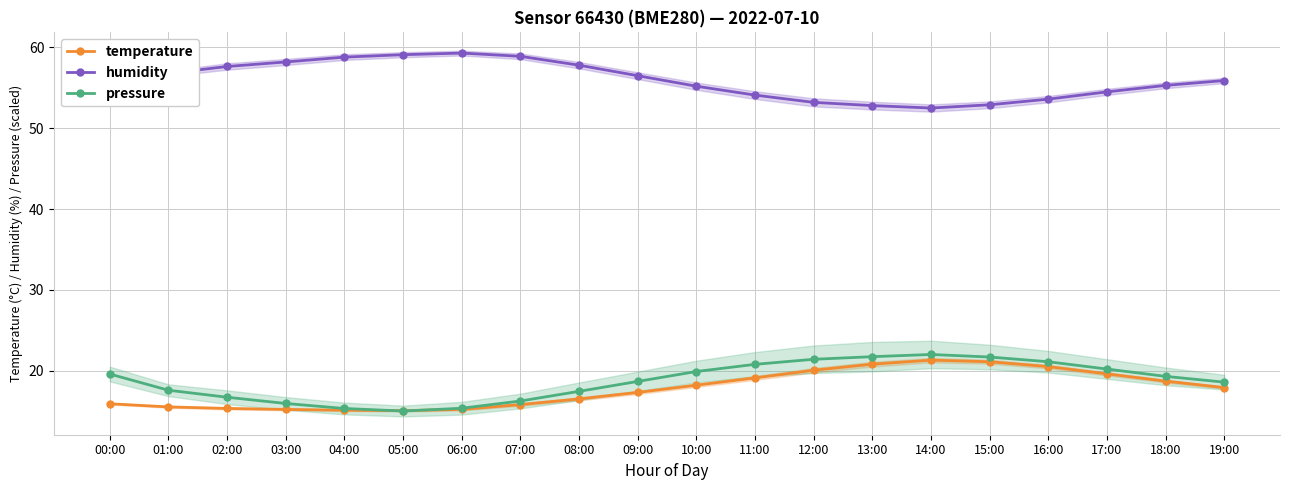

At which label is temperature closest to 18?

19:00